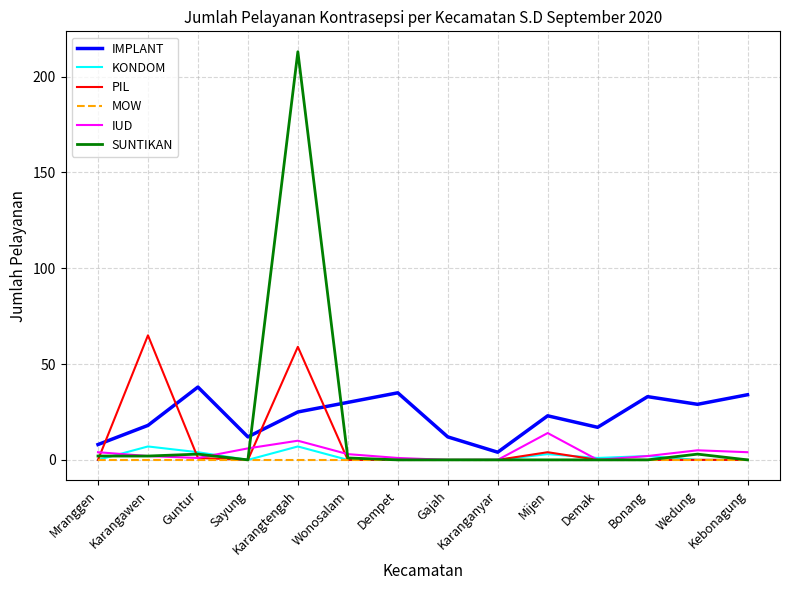

At which category is the sum across all series the highest?

Karangtengah